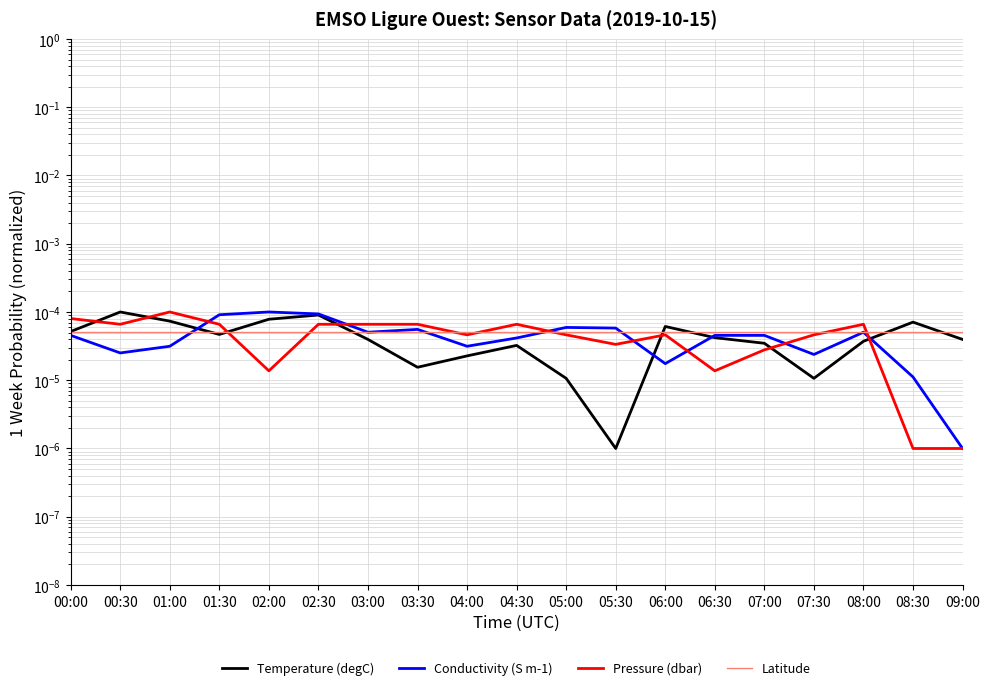

Between 03:30 and 09:00, which series saw the biggest shift?

Pressure (dbar)